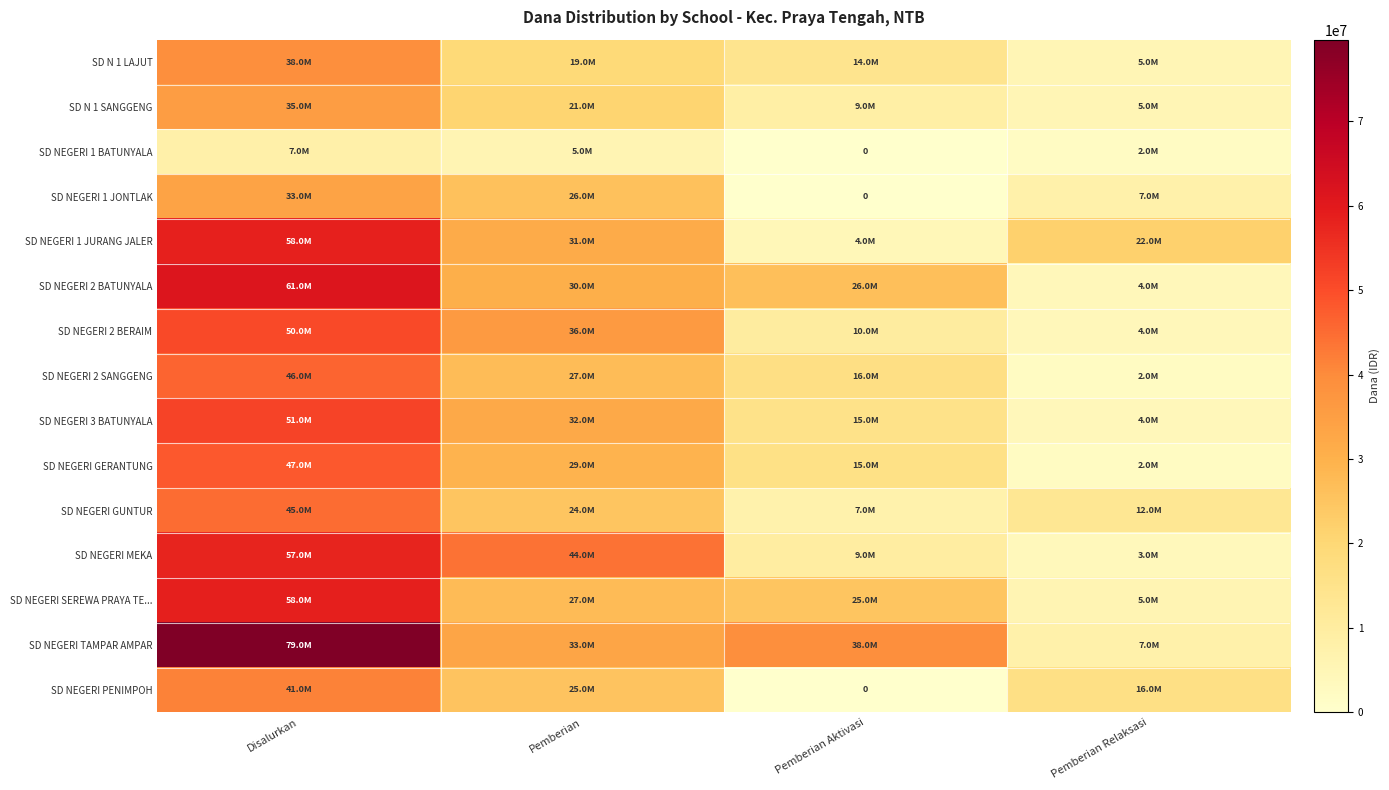

What is the maximum value for SD NEGERI GERANTUNG?

47925000